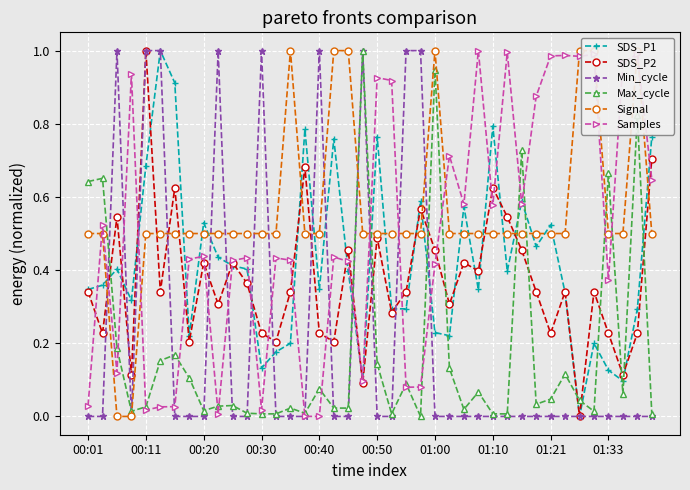

How many interior local valleys does the SDS_P2 series have?

14